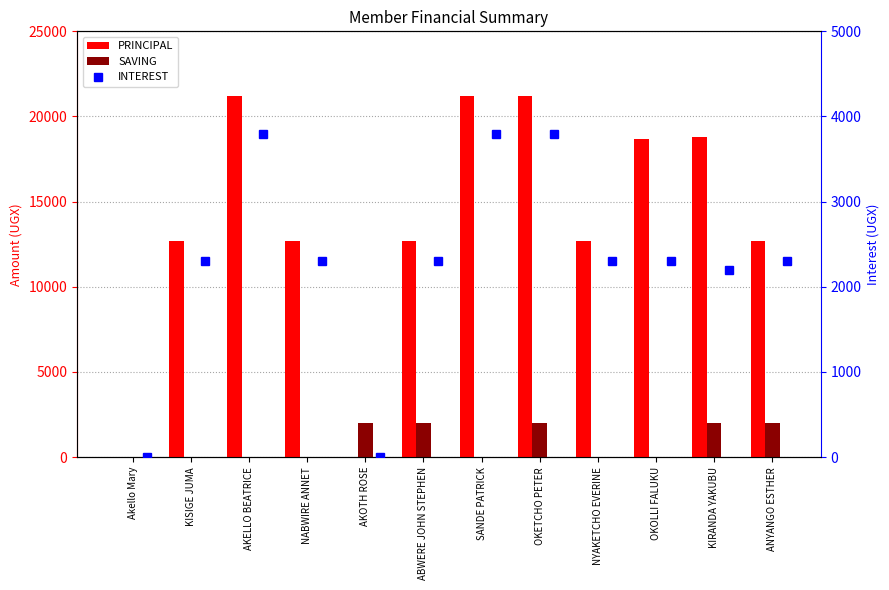

What is the value of the SAVING bar at the 11th from the left?

2000